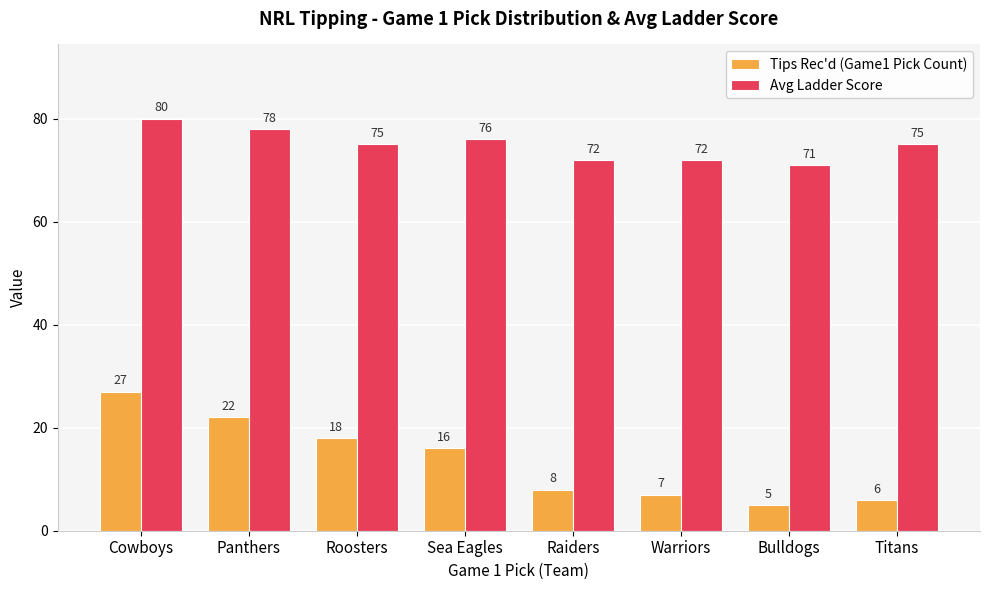

Reading right to left, what are all the values shown in this chart?

Tips Rec'd (Game1 Pick Count): Titans=6	Bulldogs=5	Warriors=7	Raiders=8	Sea Eagles=16	Roosters=18	Panthers=22	Cowboys=27
Avg Ladder Score: Titans=75	Bulldogs=71	Warriors=72	Raiders=72	Sea Eagles=76	Roosters=75	Panthers=78	Cowboys=80